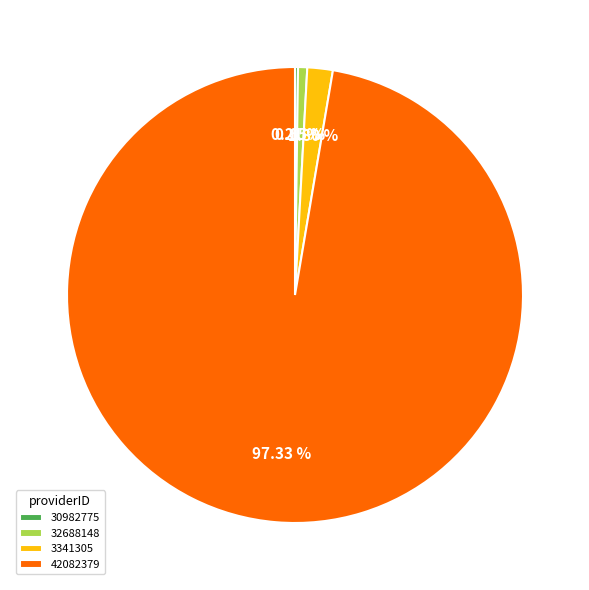

Which has a higher value, 32688148 or 42082379?

42082379